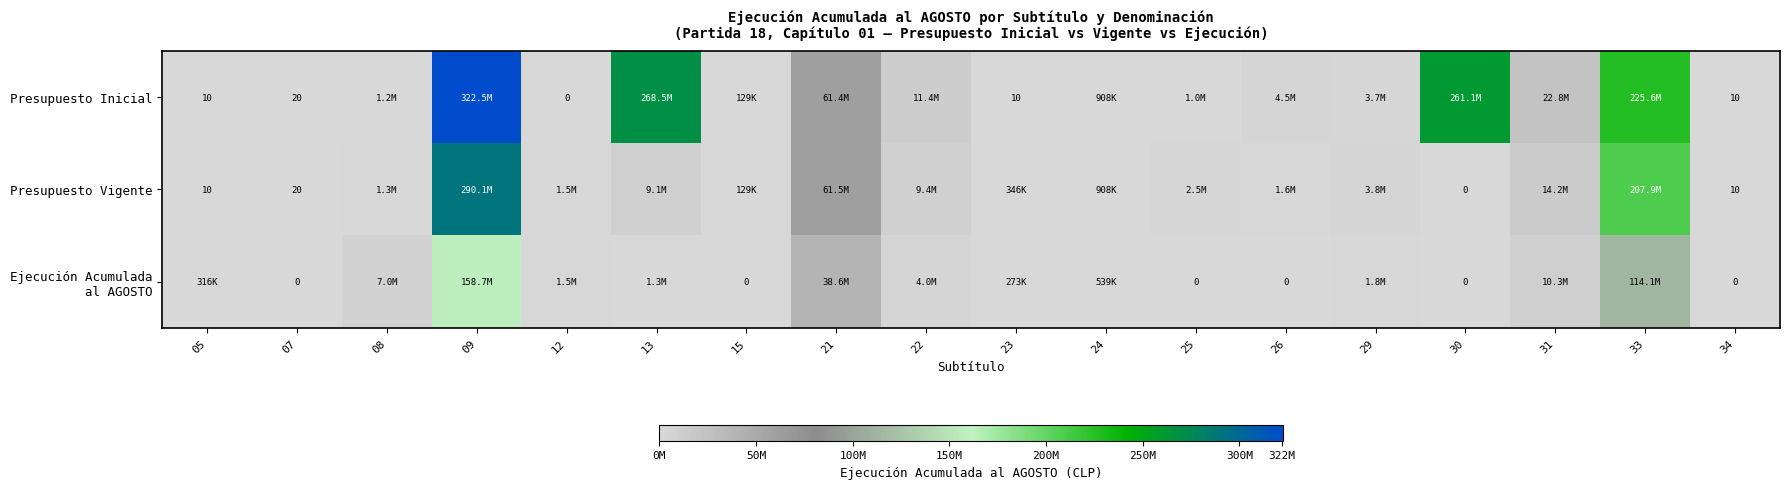

What is the total value across all series at 34?

20